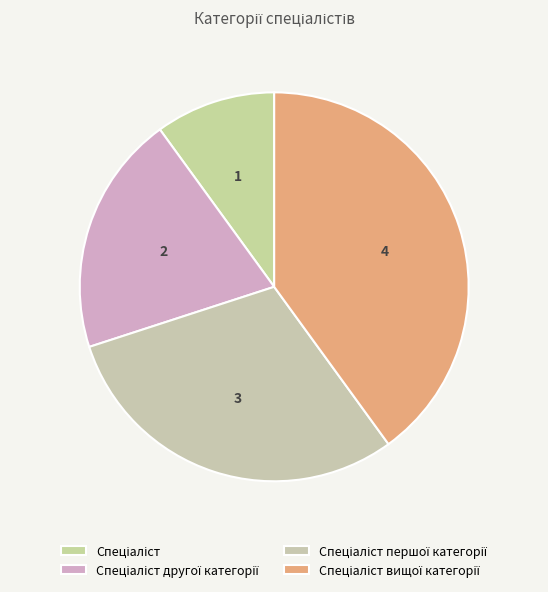

Does Спеціаліст represent more than half of the total?

No